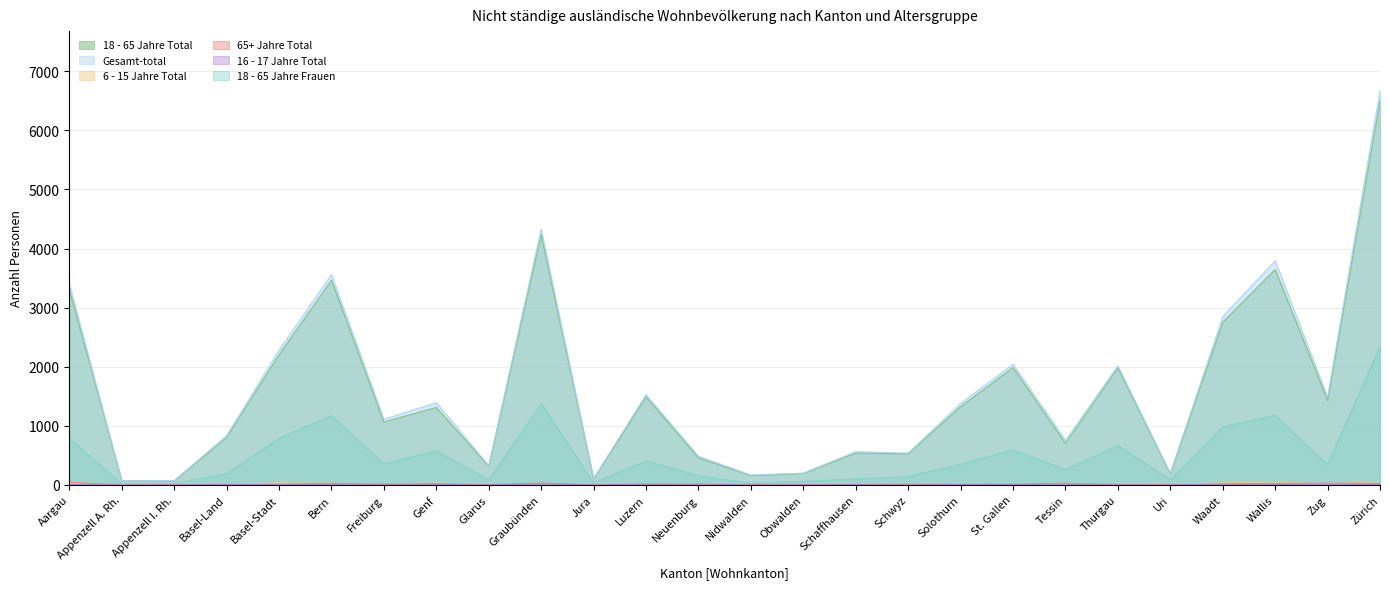

Is it true that 6 - 15 Jahre Total equals 7 at Neuenburg?

True